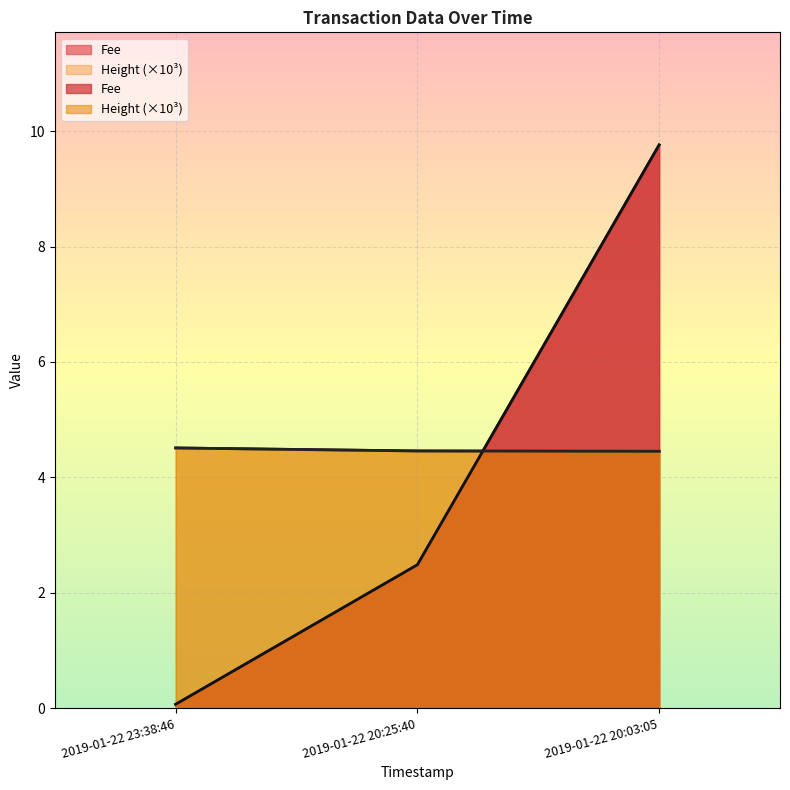

What is the difference between the maximum and second lowest values in the Height series?

0.1